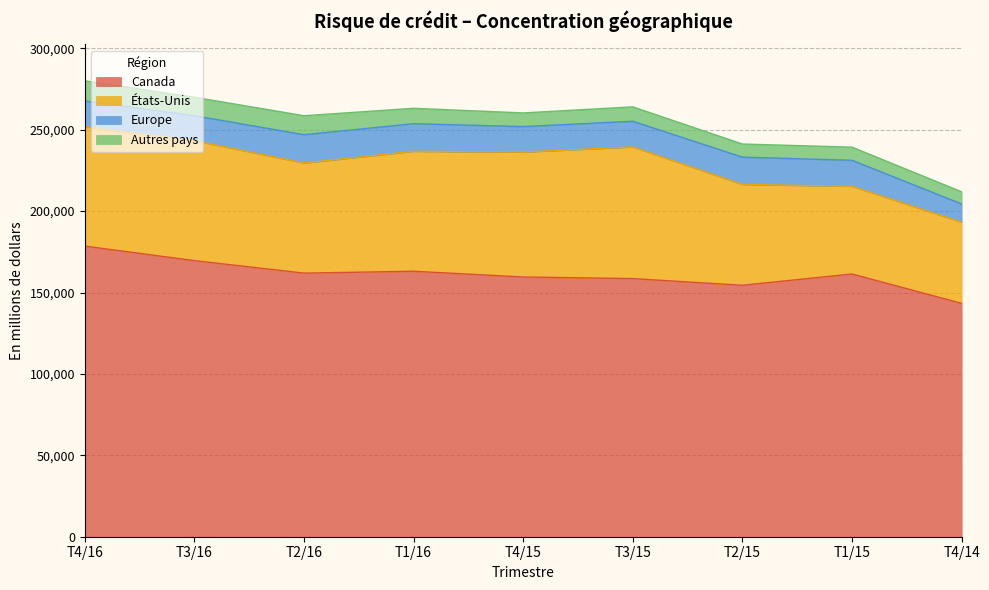

How many values in the Autres pays series are below 8827?

4